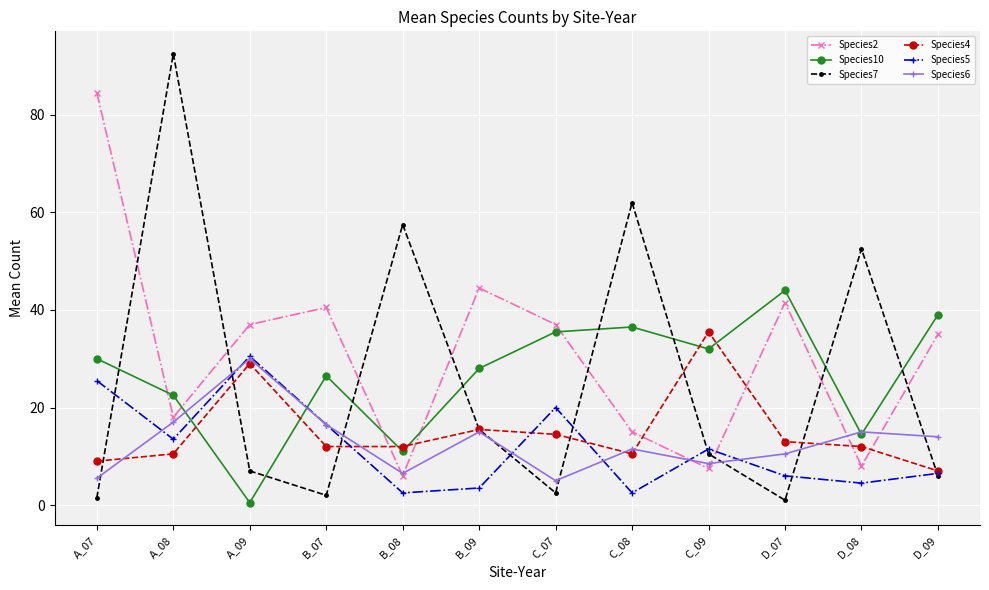

True or false: Species10 has a value of 11.0 at B_08.

True